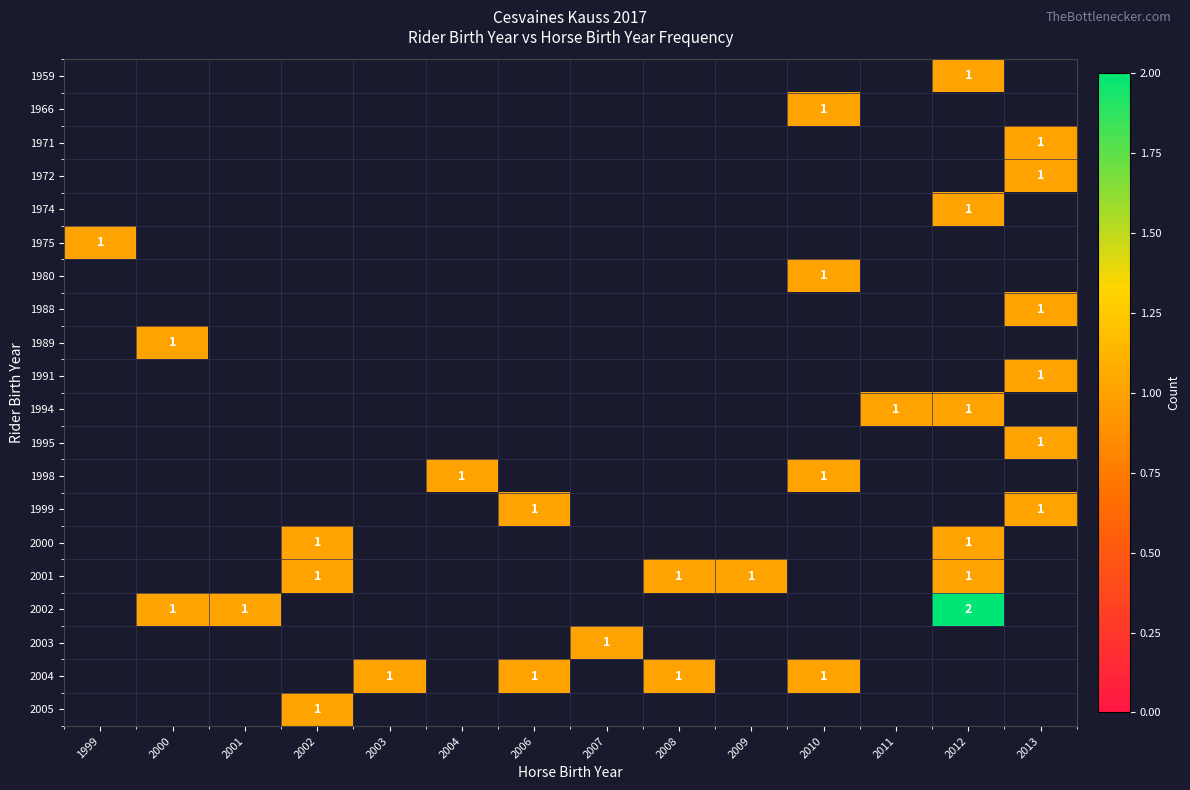

Is it true that 2001 equals 2 at 2008?

False